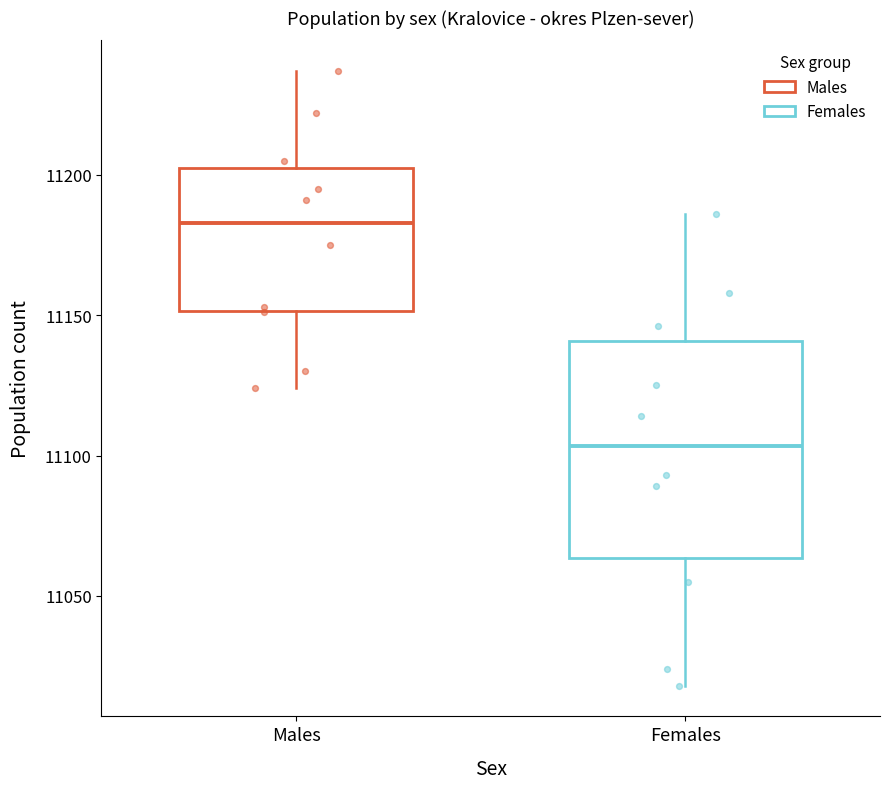

Where is the upper edge of the box for Females on the y-axis? The values are not printed on the chart, so give them approximately, as read against the axis.

11140